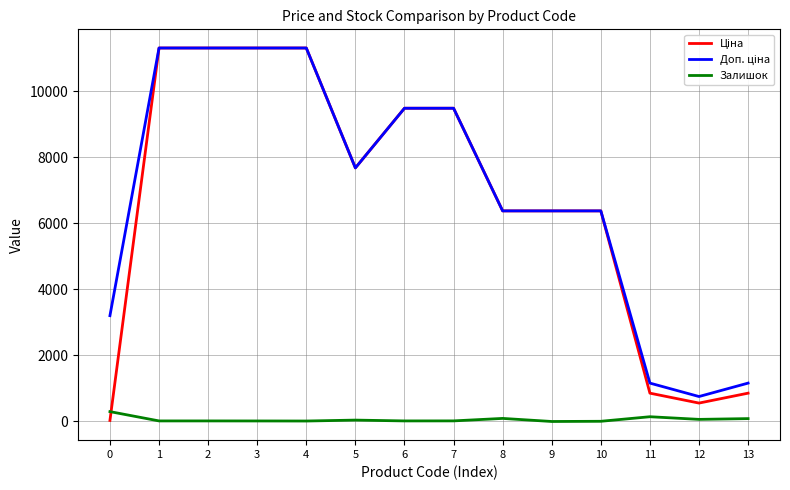

What is the difference between the Залишок values at 13 and 7?

69.0